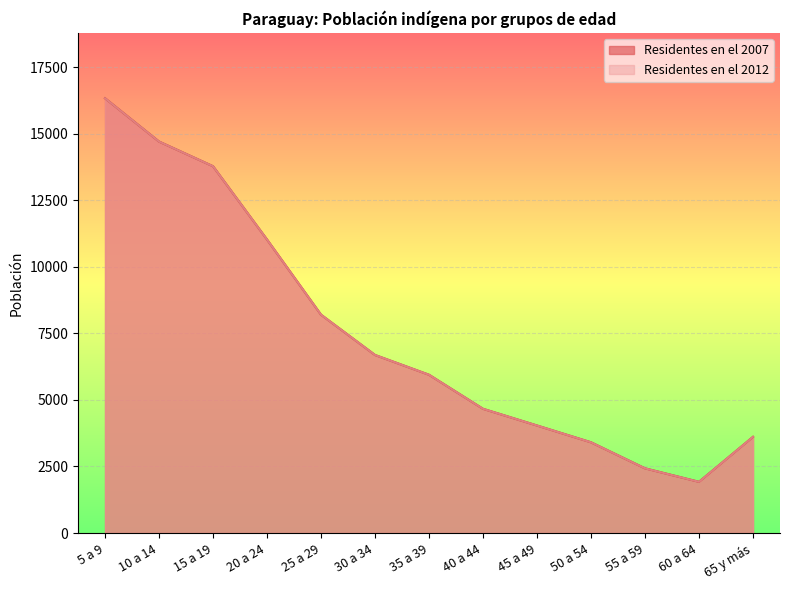

Does the chart display data point markers on the line(s)?

No